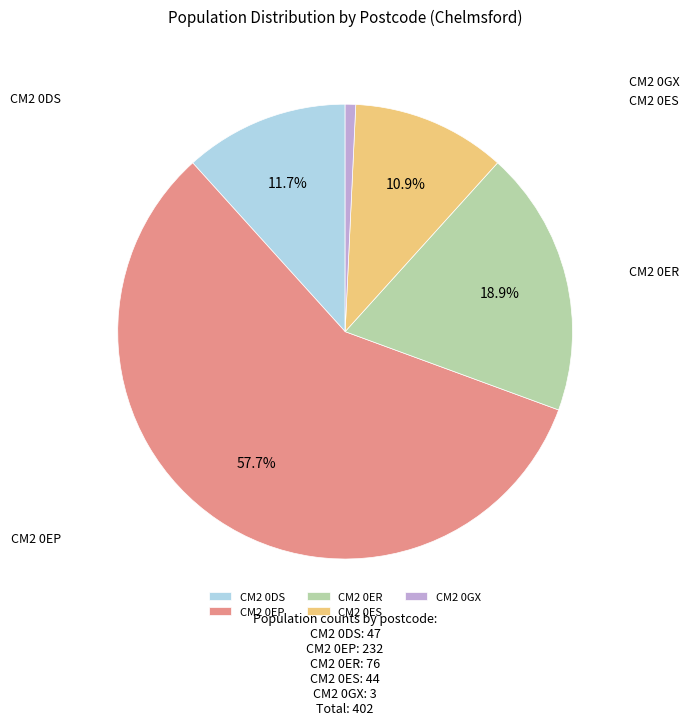

Count the number of slices in the pie.

5